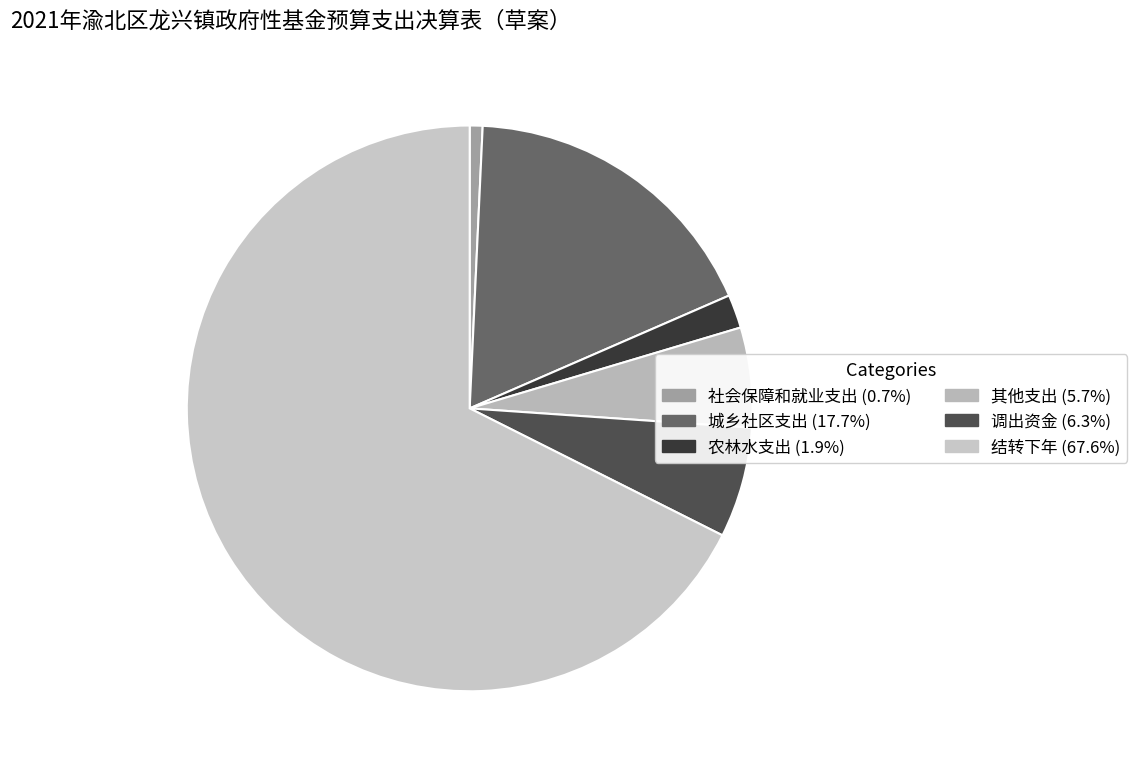

How many slices are in this pie chart?

6